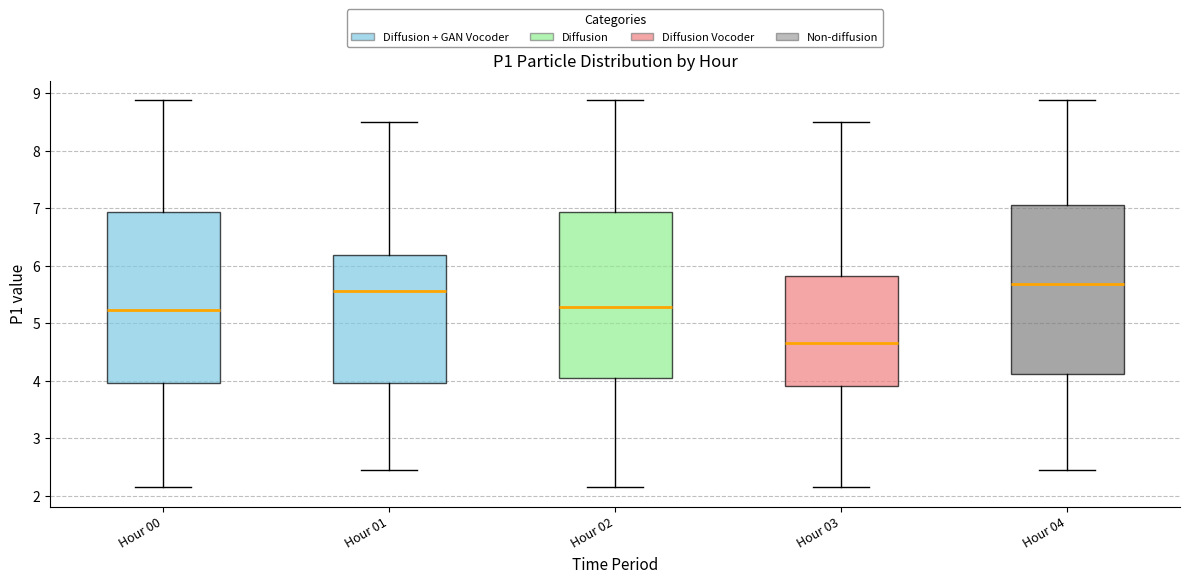

Reading left to right, transcribe this box plot: for each box, give where its median line is, the range the box spans, and where its two whiskers end, as read against the y-axis. The values are not printed on the chart, so give them approximately, as read against the axis.

Hour 00: median 5.2, box 4.0 to 6.9, whiskers 2.2 to 8.9
Hour 01: median 5.6, box 4.0 to 6.2, whiskers 2.5 to 8.5
Hour 02: median 5.3, box 4.0 to 6.9, whiskers 2.2 to 8.9
Hour 03: median 4.7, box 3.9 to 5.8, whiskers 2.2 to 8.5
Hour 04: median 5.7, box 4.1 to 7.1, whiskers 2.5 to 8.9